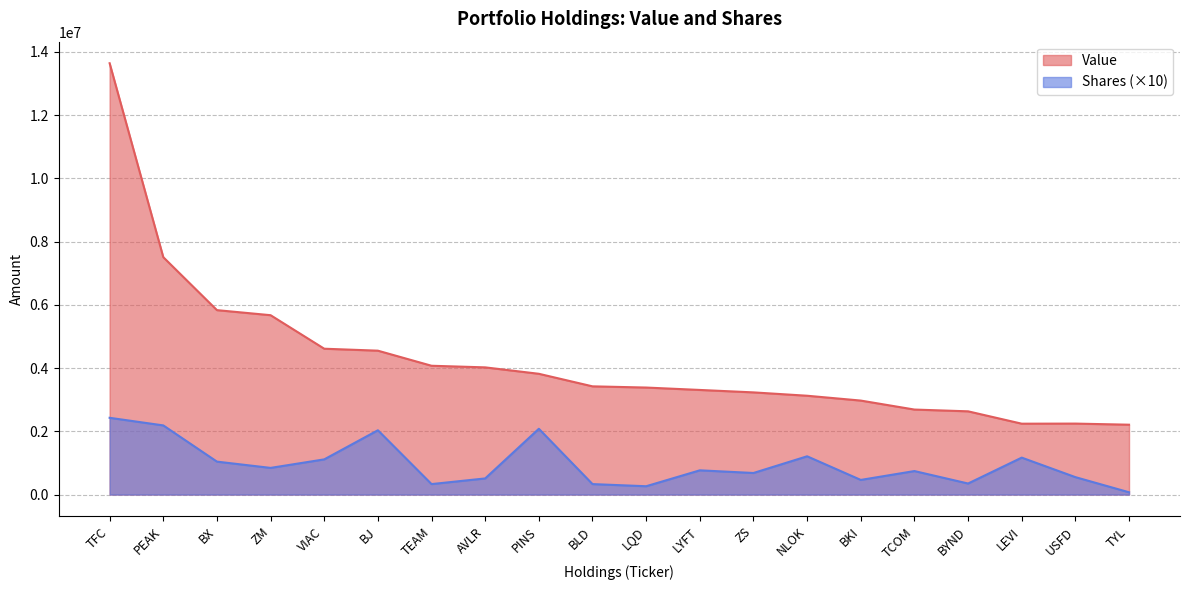

True or false: Shares and Value intersect in this chart.

False